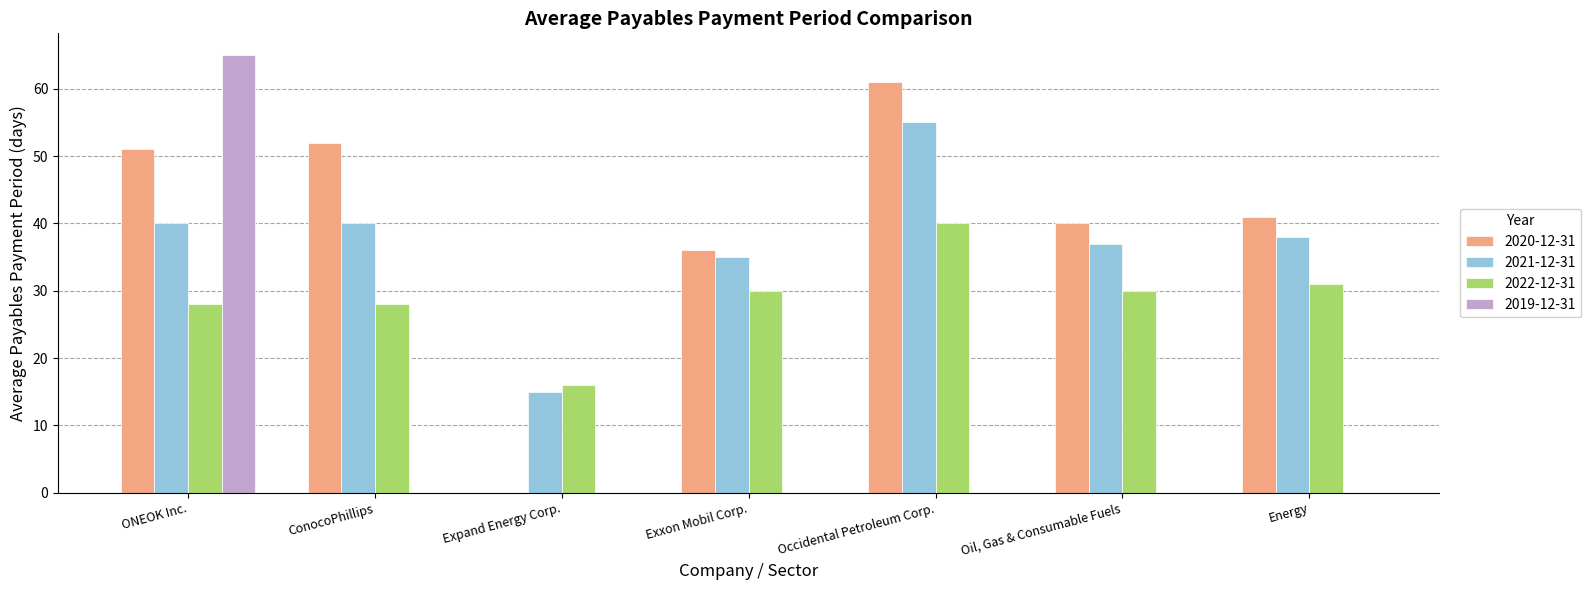

Which series changed the most between ConocoPhillips and Occidental Petroleum Corp.?

2021-12-31